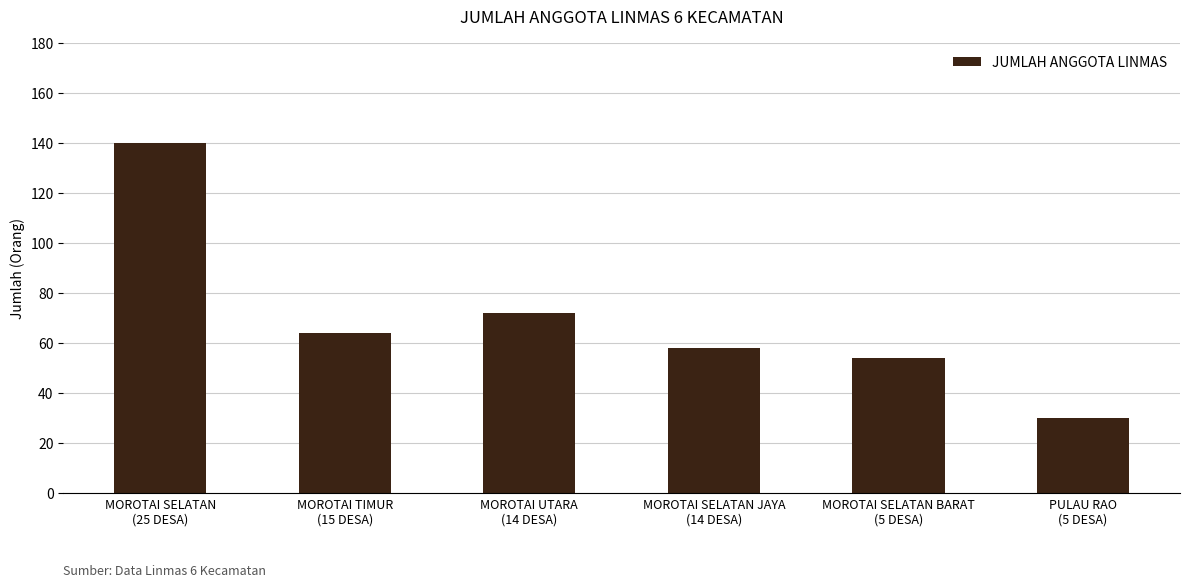

How many bars are there in total?

6